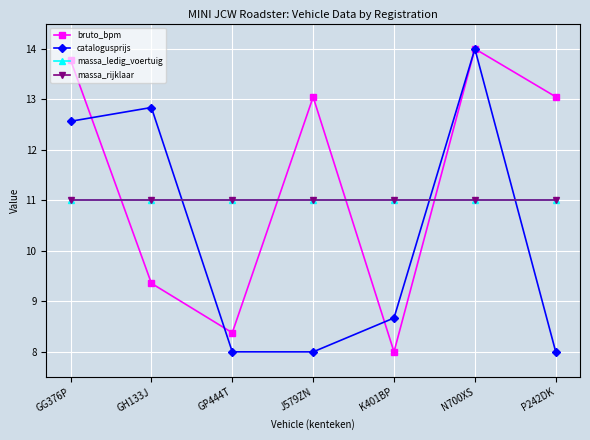

Is it true that massa_ledig_voertuig equals 4.9 at N700XS?

False